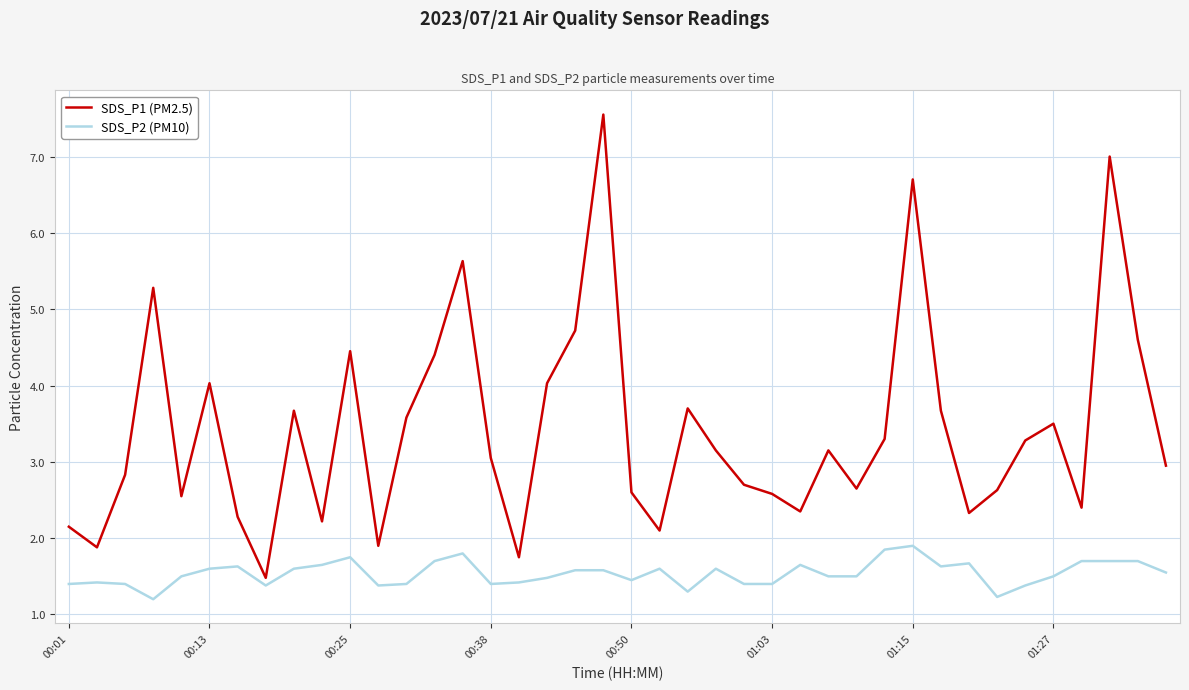

What is the lowest value of the SDS_P1 (PM2.5) series?

1.5